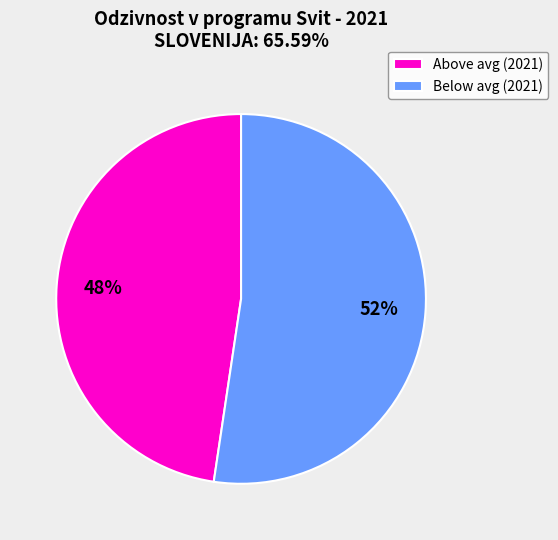

Between Below avg (2021) and Above avg (2021), which is larger?

Below avg (2021)